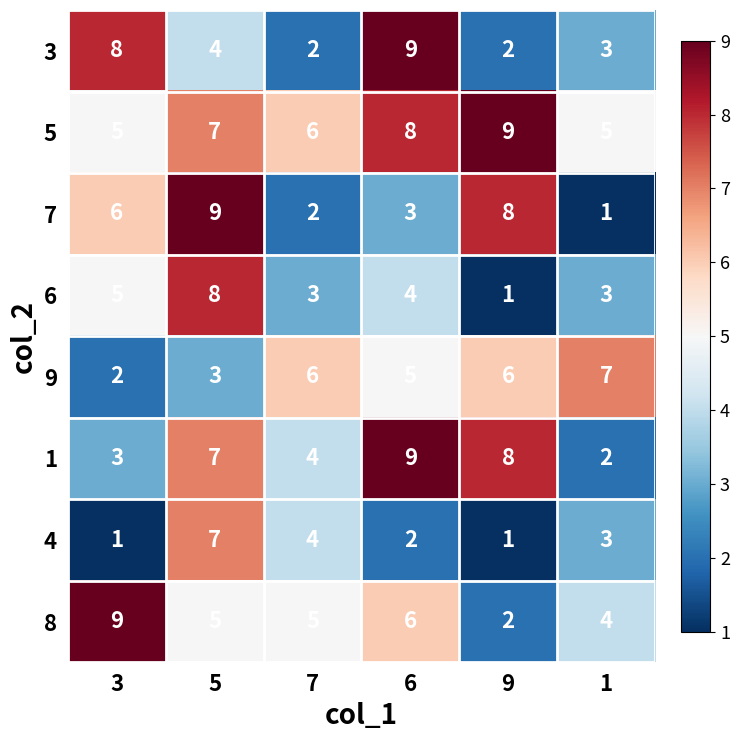

What is the minimum value shown in the chart?

1